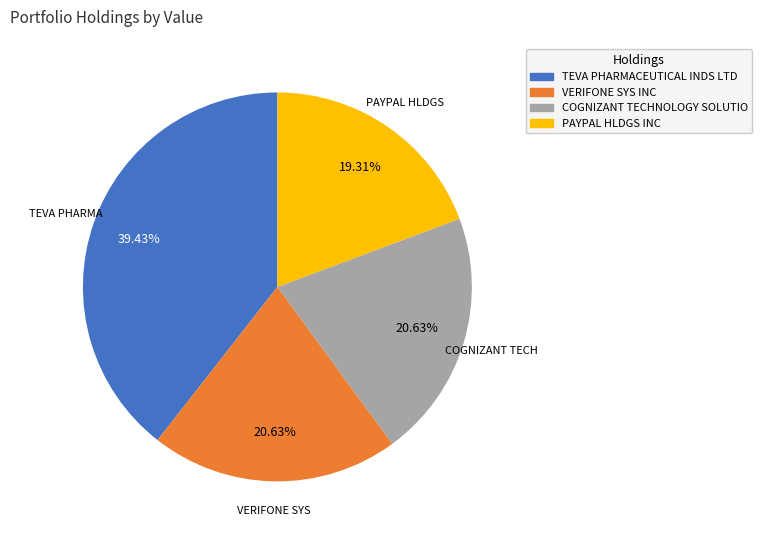

Does VERIFONE SYS INC account for over 50% of the chart?

No